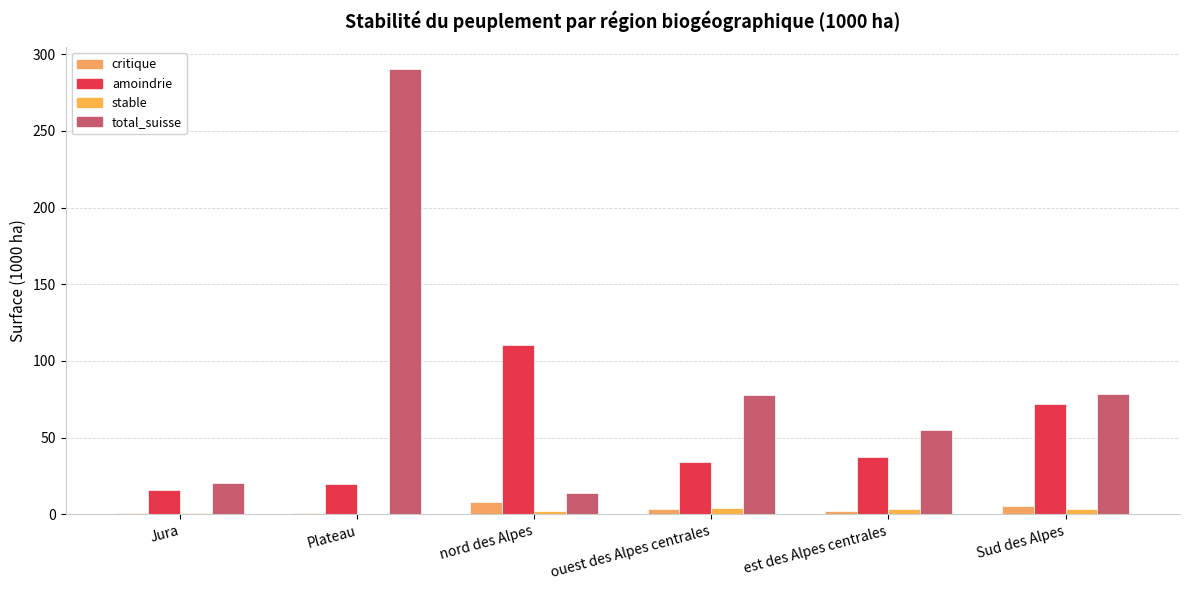

At which category is the sum across all series the highest?

Plateau